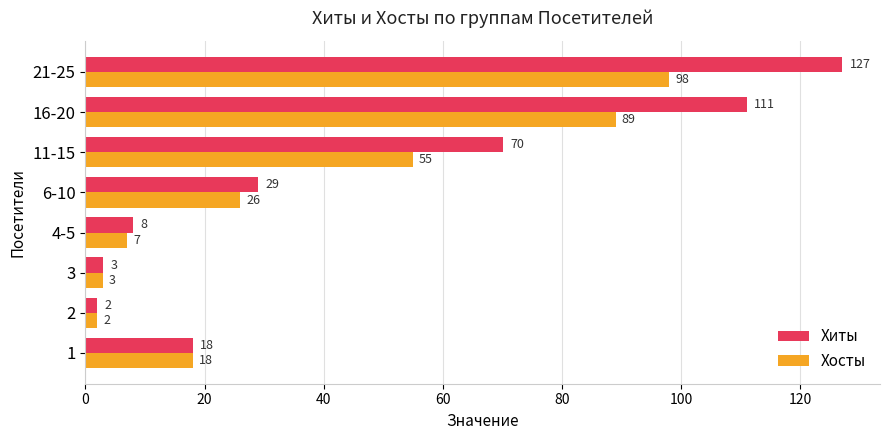

Rank the series by their average value, from highest to lowest.

Хиты, Хосты